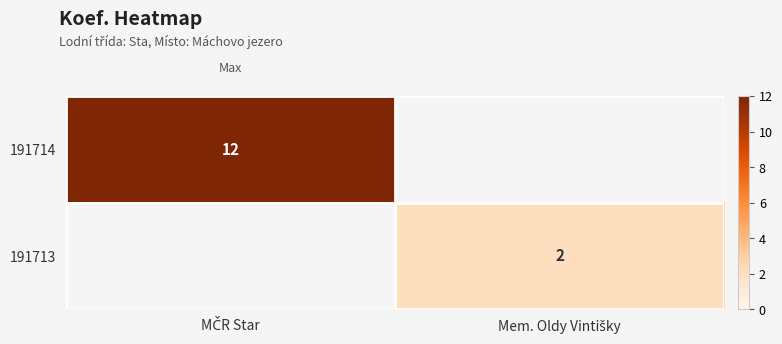

Between MČR Star and Mem. Oldy Vintišky, which series saw the biggest shift?

191714